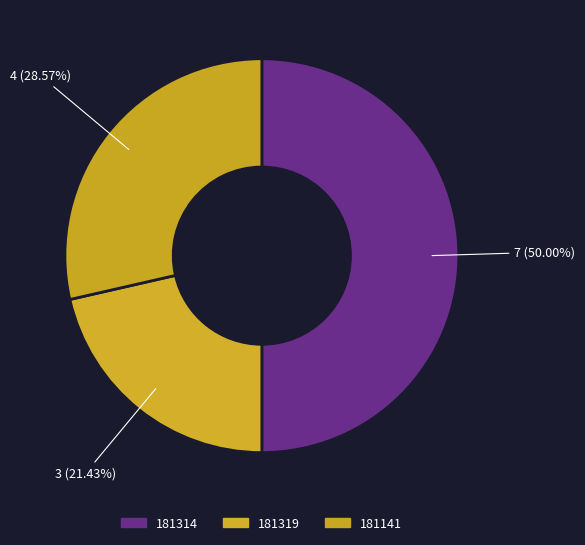

What is the change in value from 181314 to 181319?

-4